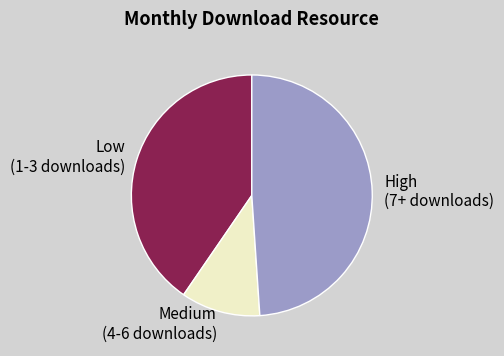

Does High (7+ downloads) represent more than half of the total?

No